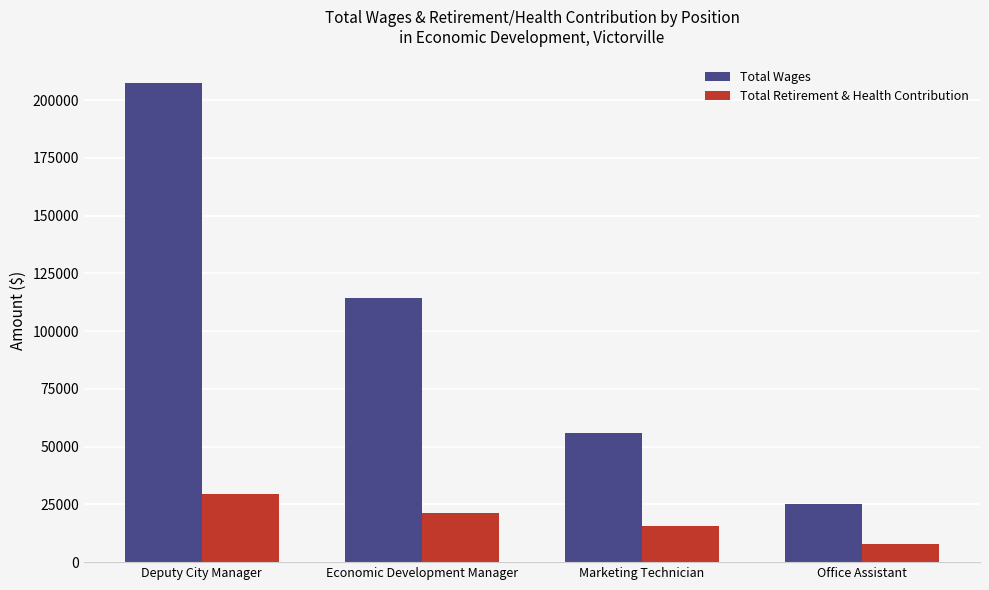

What is the difference between the highest and lowest values at Office Assistant?

17297